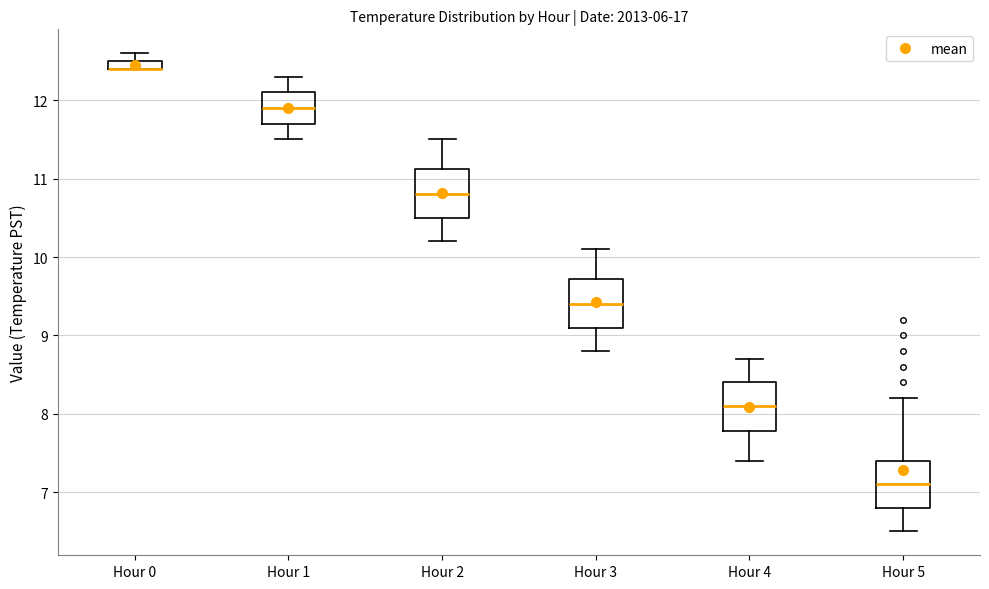

Where is the upper edge of the box for Hour 2 on the y-axis? The values are not printed on the chart, so give them approximately, as read against the axis.

11.1